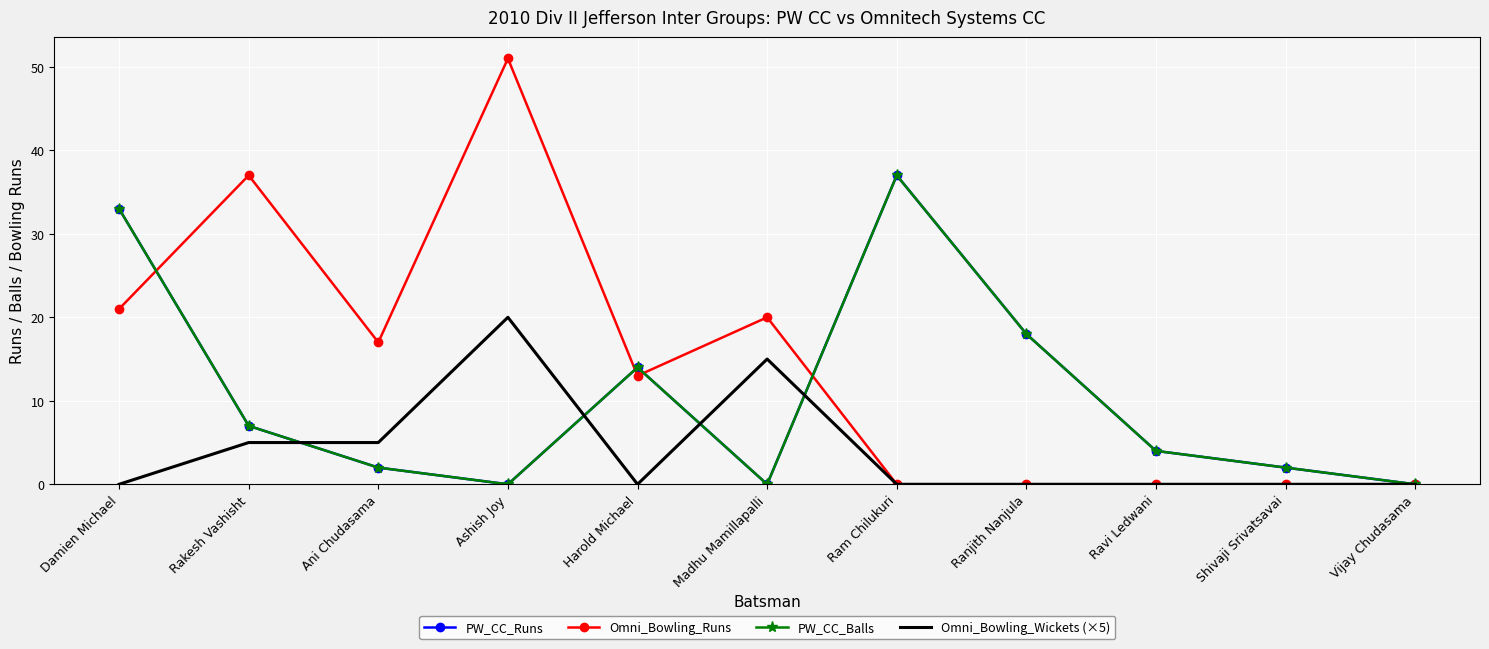

What is the label of the 5th point from the left?

Harold Michael